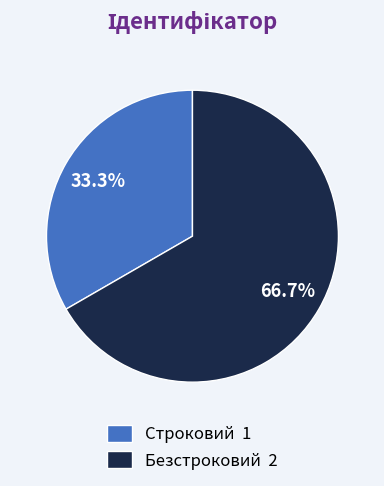

Does Строковий account for over 50% of the chart?

No